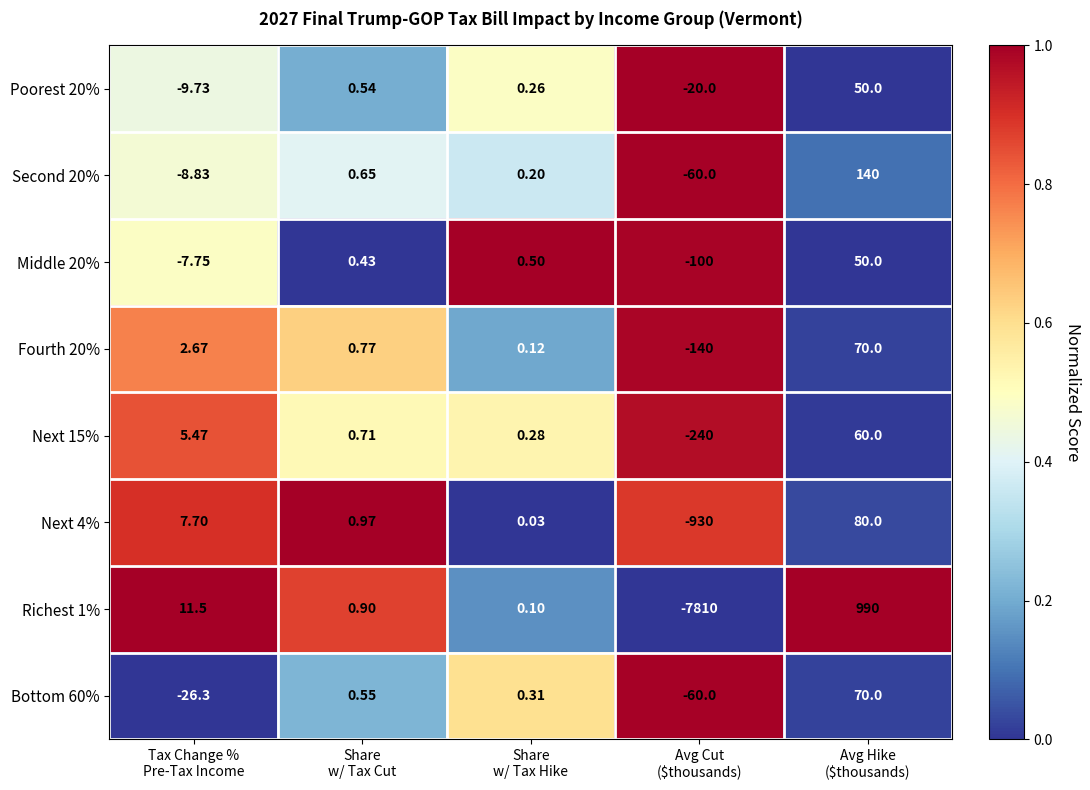

How many data points in Middle 20% are less than 0?

2